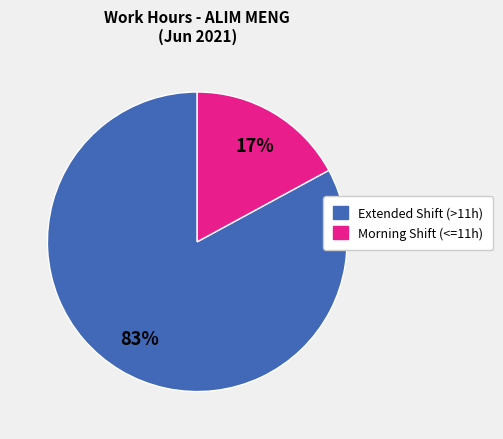

How many segments does this pie chart have?

2